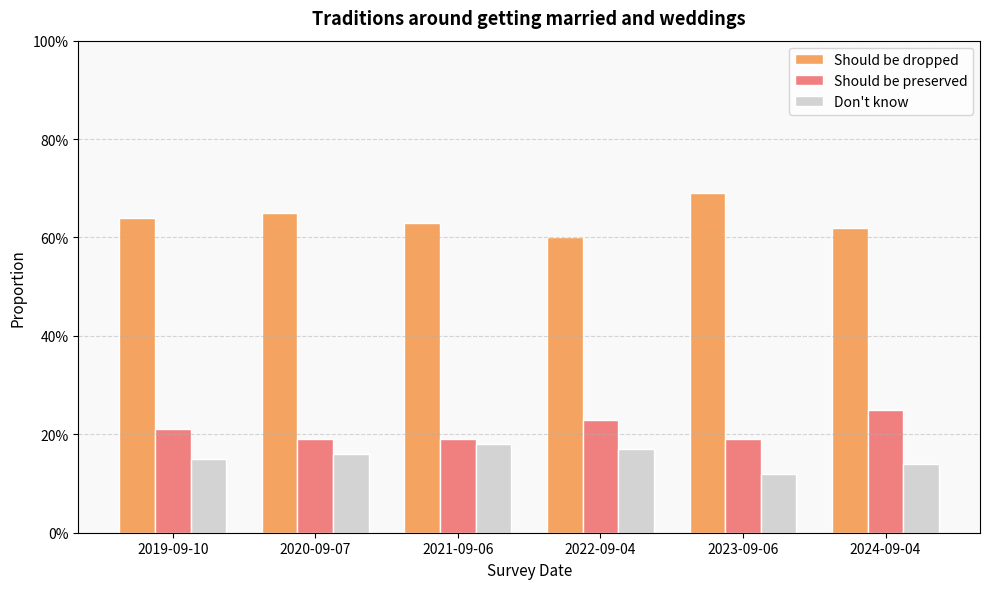

What are all the series names shown in the legend?

Should be dropped, Should be preserved, Don't know